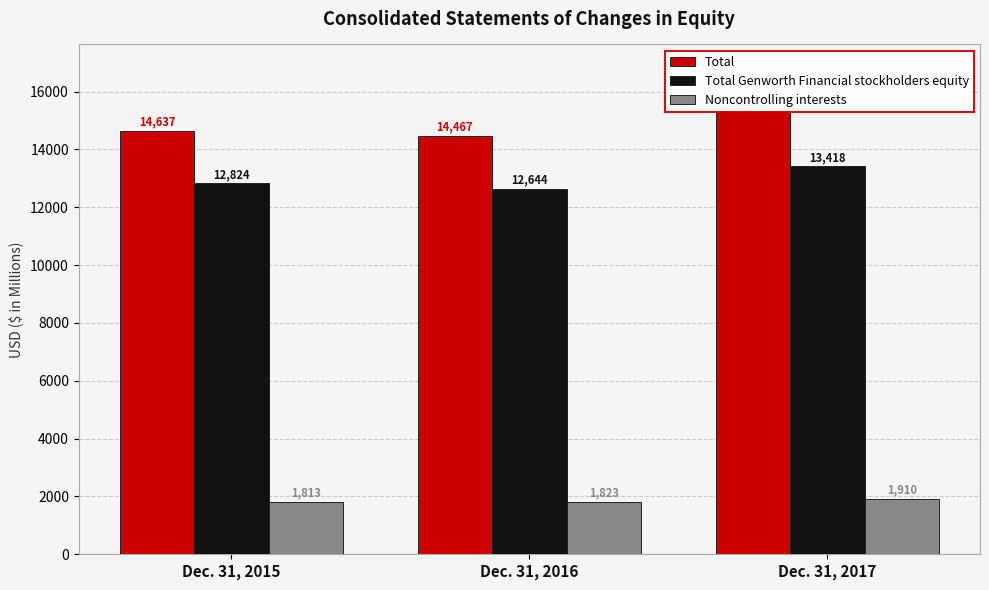

At which category is the sum across all series the highest?

Dec. 31, 2017